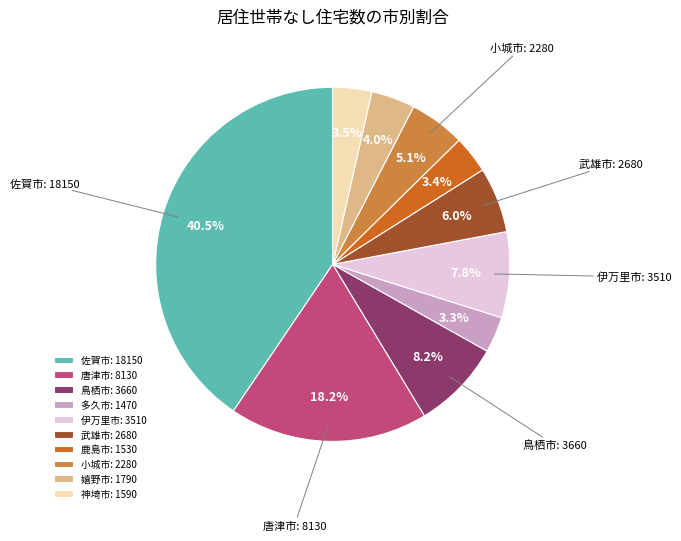

How many slices are in this pie chart?

10